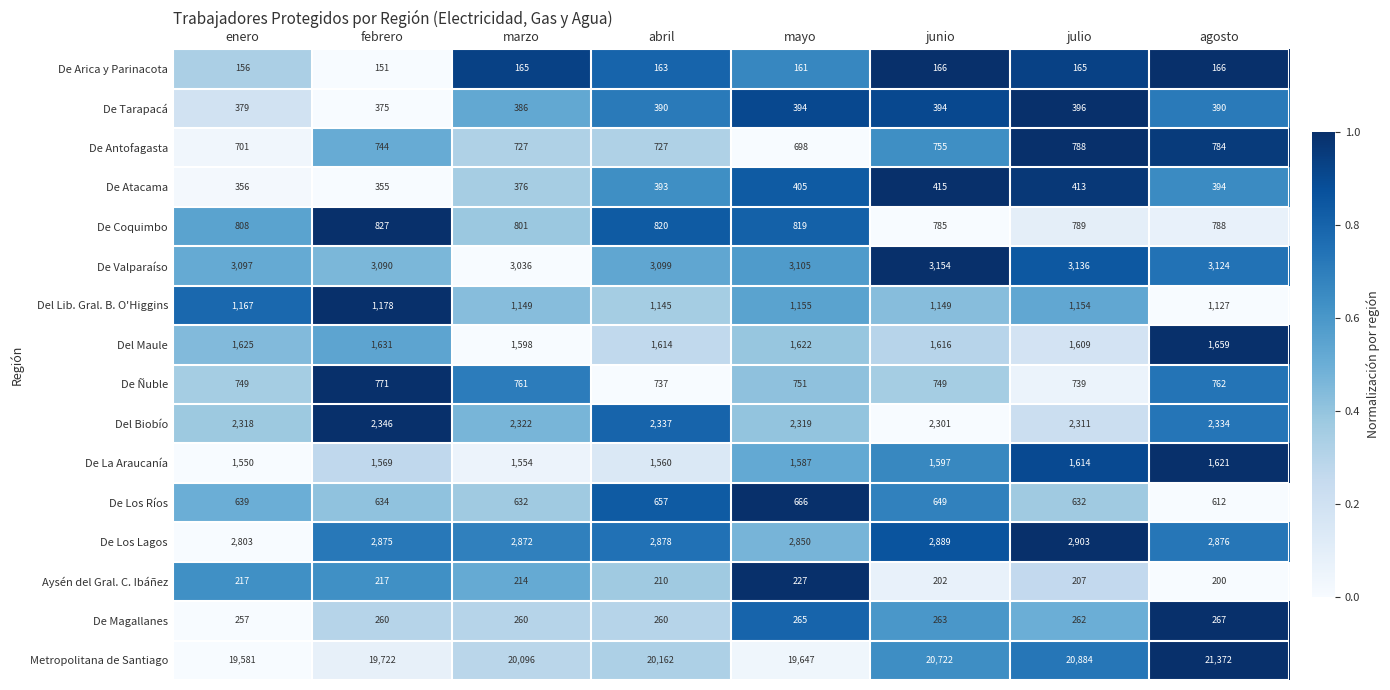

What is the total value across all series at agosto?

38476